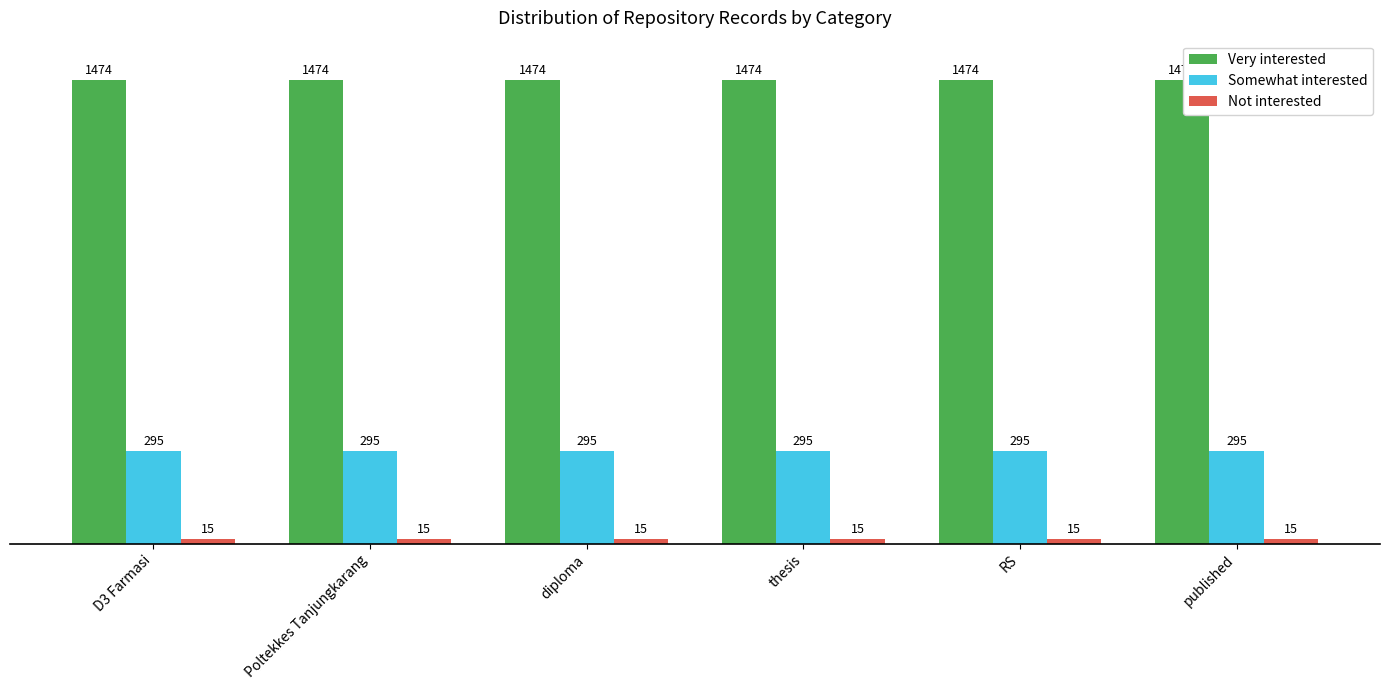

What is the difference between the highest and lowest values at D3 Farmasi?

1459